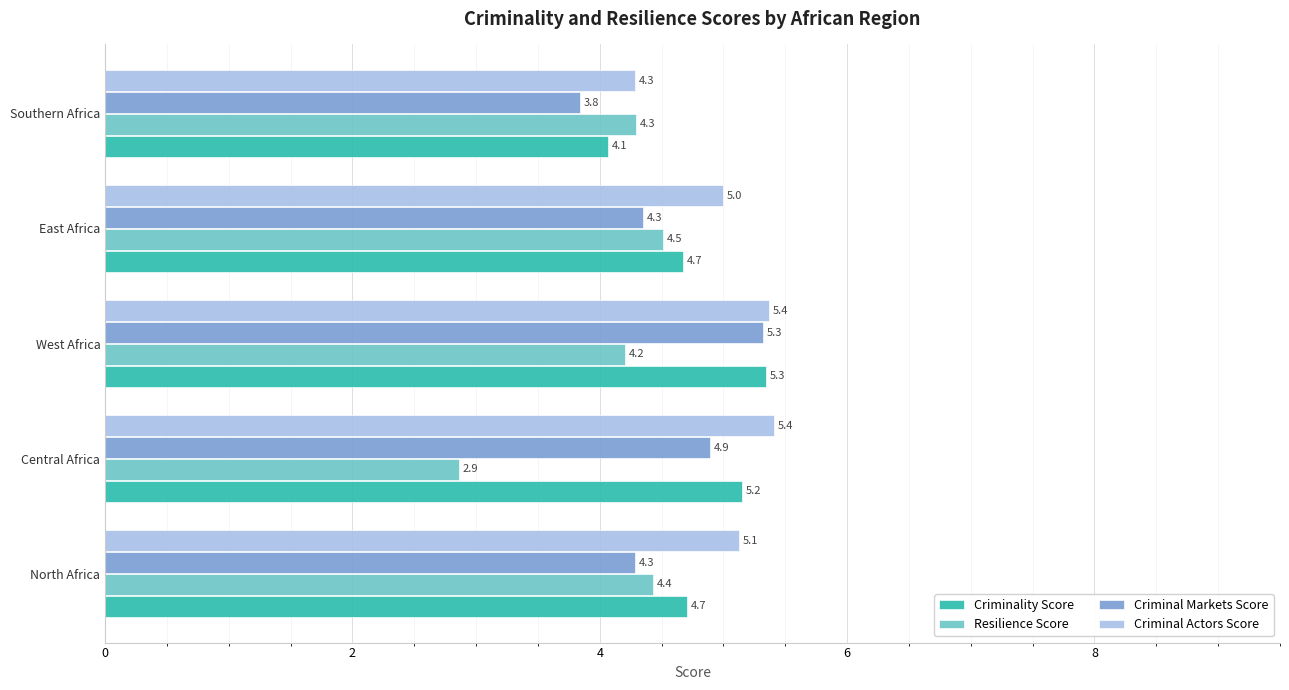

Which series has the widest spread of values?

Resilience Score